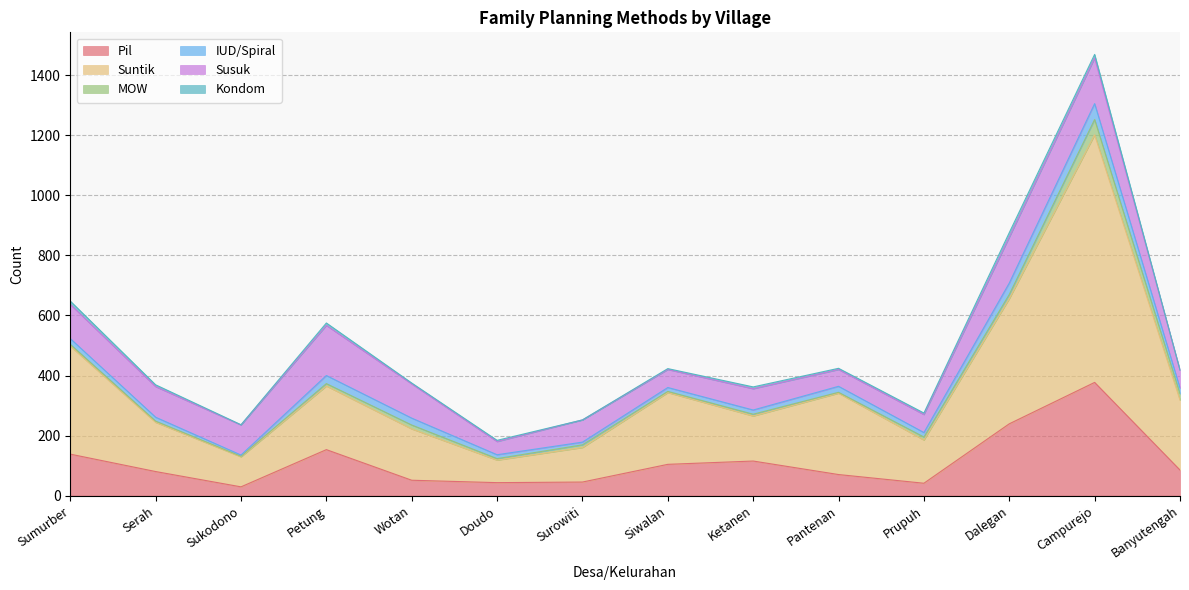

What is the label of the 12th point from the right?

Sukodono